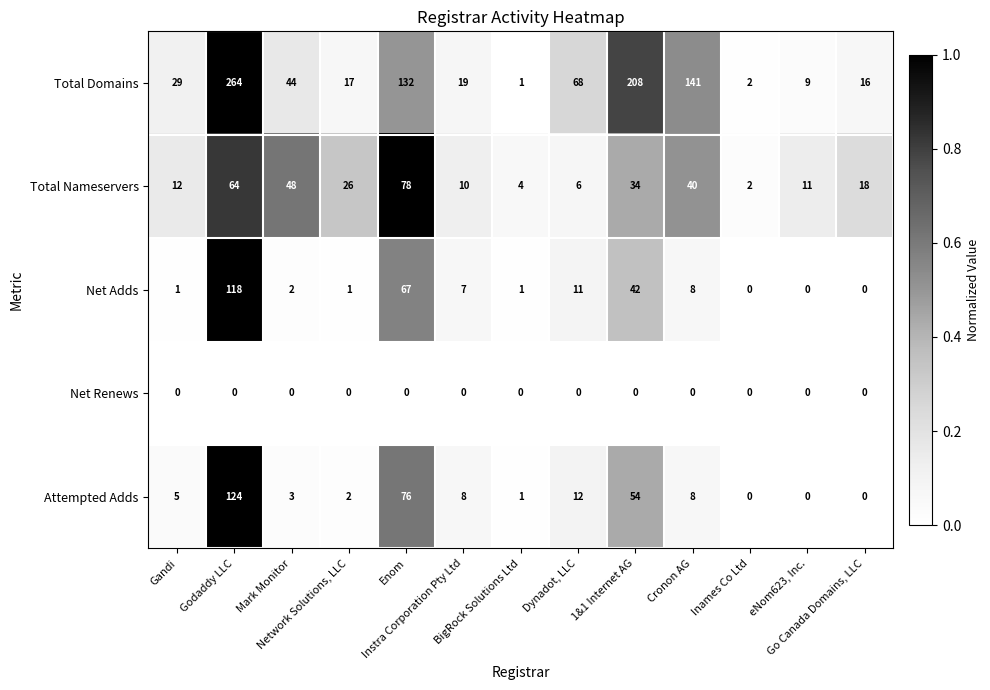

Which series has the largest total across all categories?

Total Domains